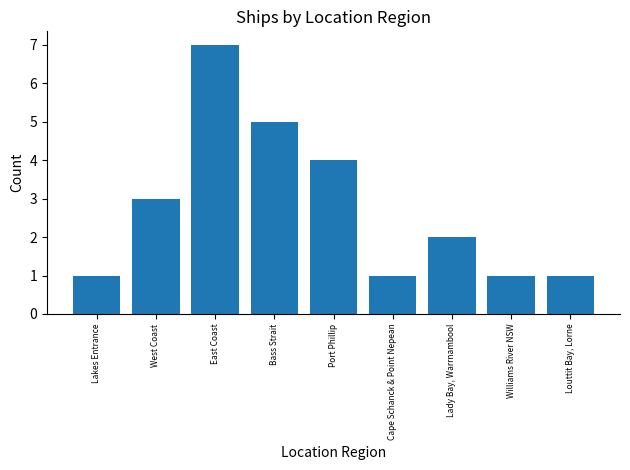

The chart shows a value of 1 at West Coast. True or false?

False